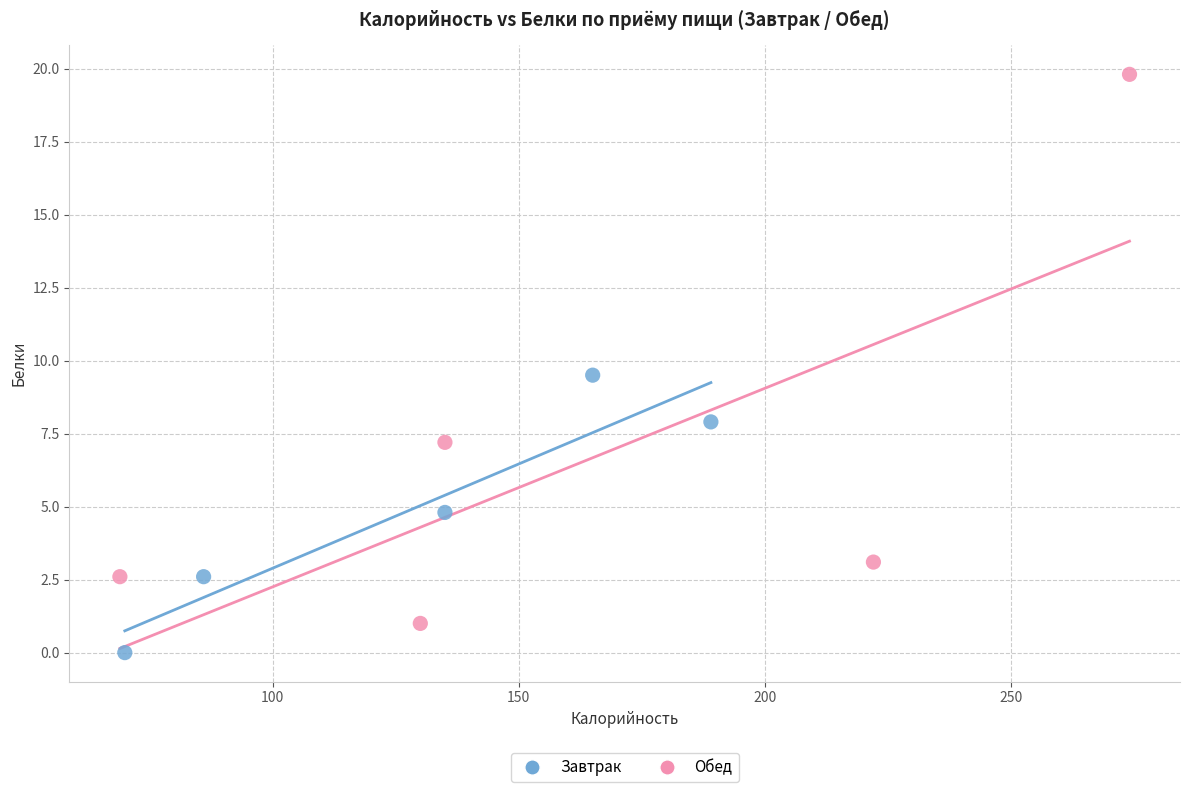

Which series contains the lowest Y value?

Завтрак